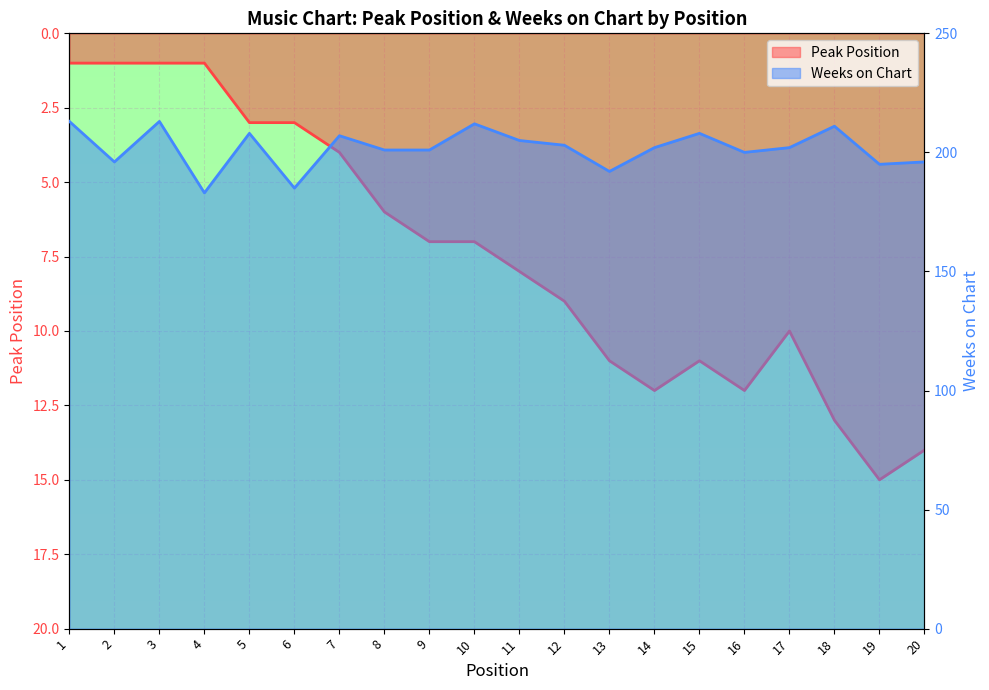

The Peak Position series shows 9 at 12. True or false?

True